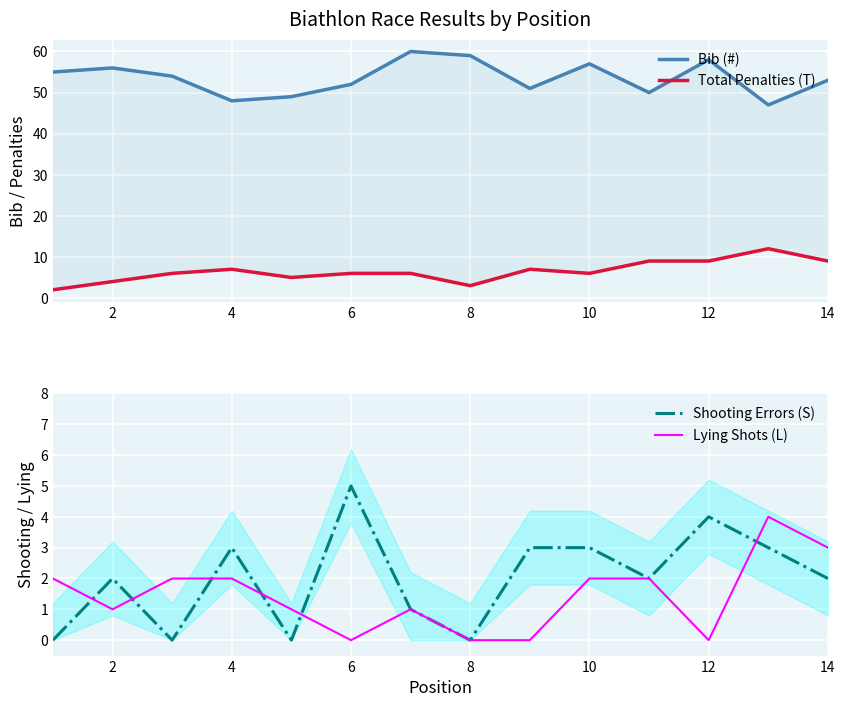

How many interior local valleys does the Lying Shots (L) series have?

3